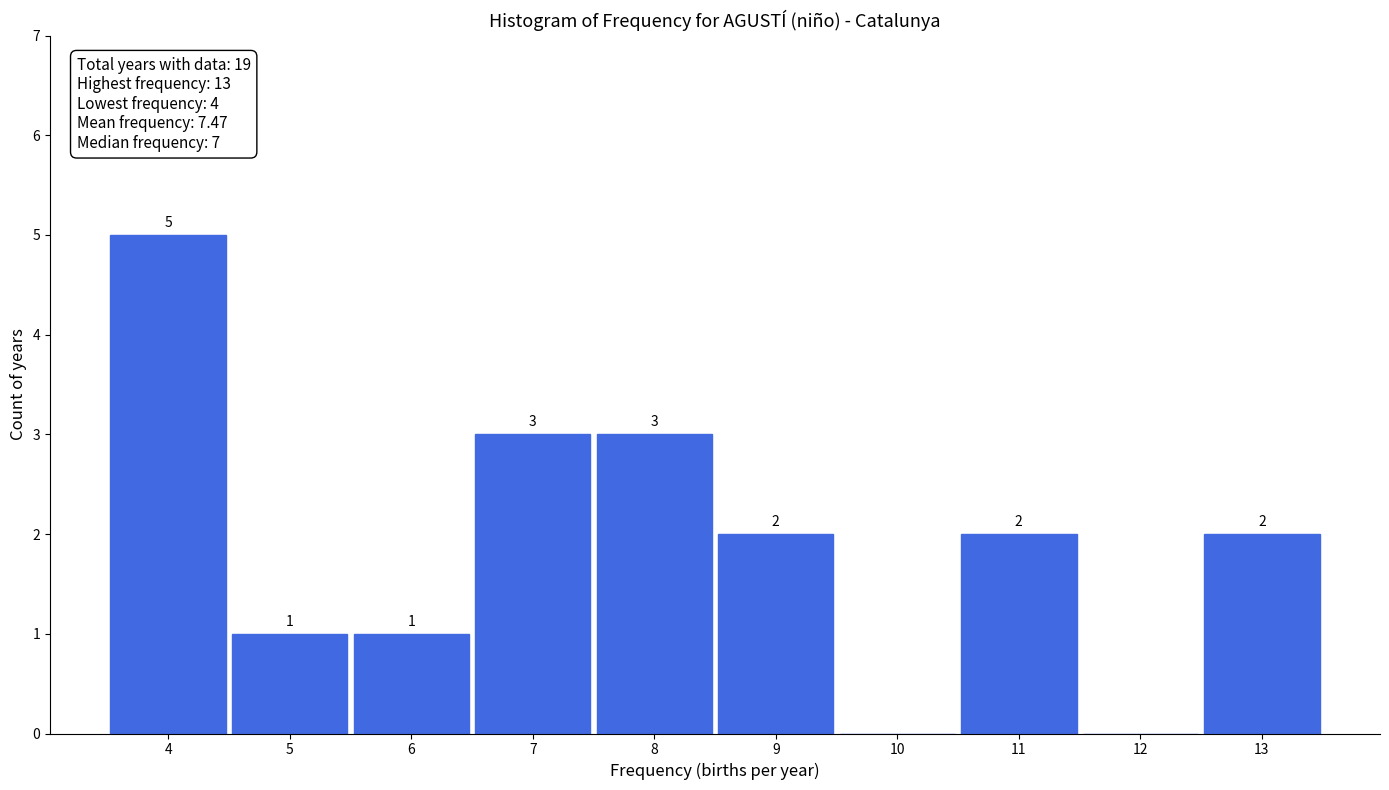

Which range on the x-axis has the tallest bar?

3.5 to 4.5